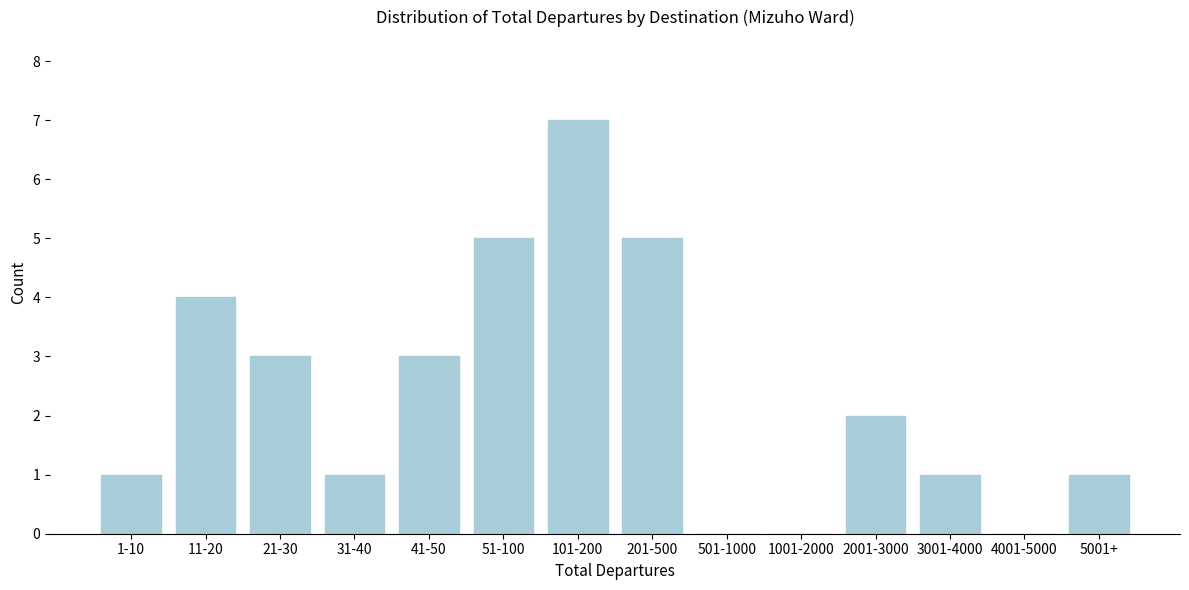

Reading right to left, transcribe all the data shown in this chart.

5001+=1	4001-5000=0	3001-4000=1	2001-3000=2	1001-2000=0	501-1000=0	201-500=5	101-200=7	51-100=5	41-50=3	31-40=1	21-30=3	11-20=4	1-10=1